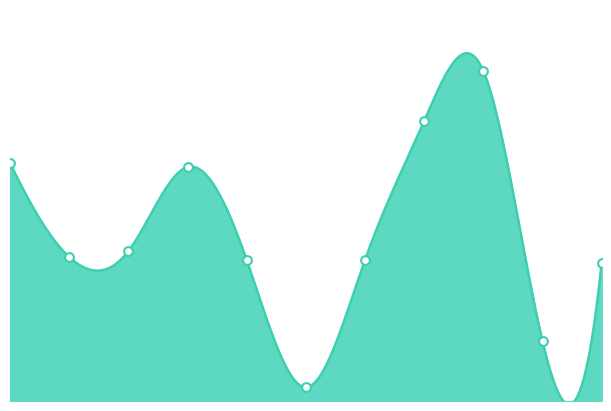

Which has a higher value, греча отварная or какао с молоком?

греча отварная